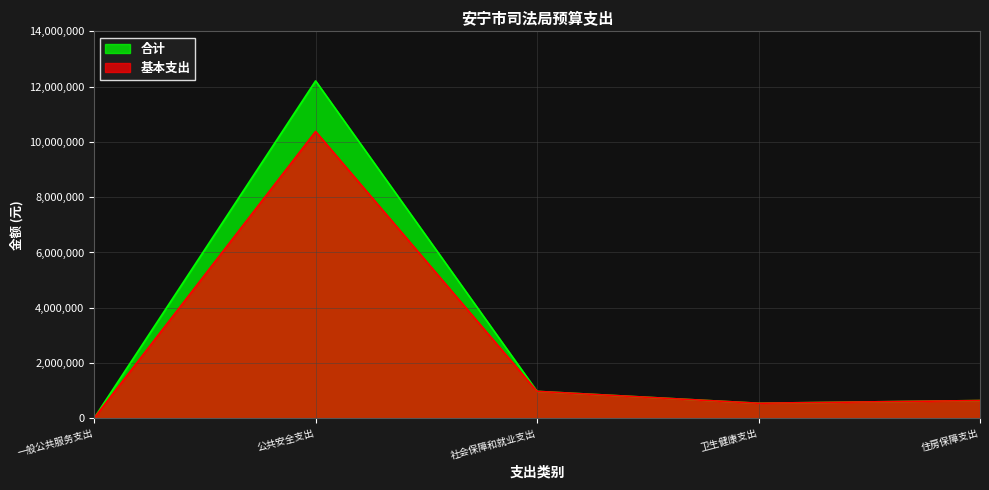

Where does the 基本支出 series first go above 644016?

公共安全支出